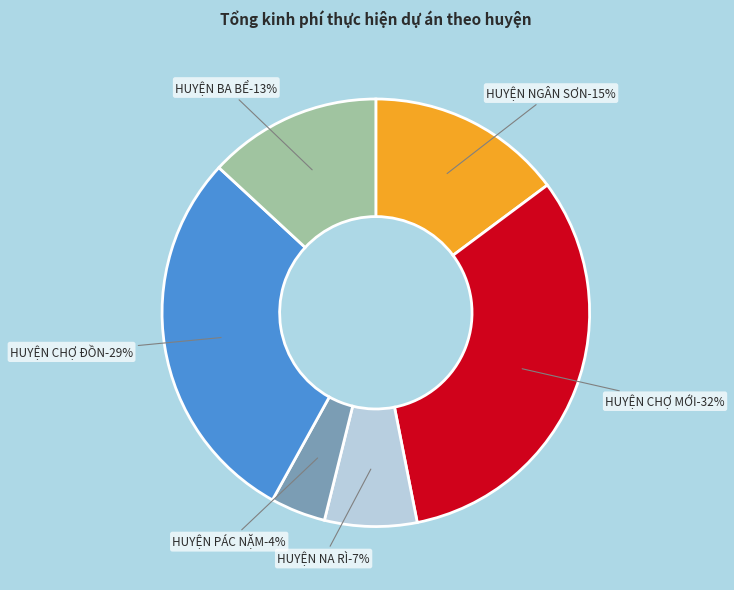

How many slices are in this pie chart?

6